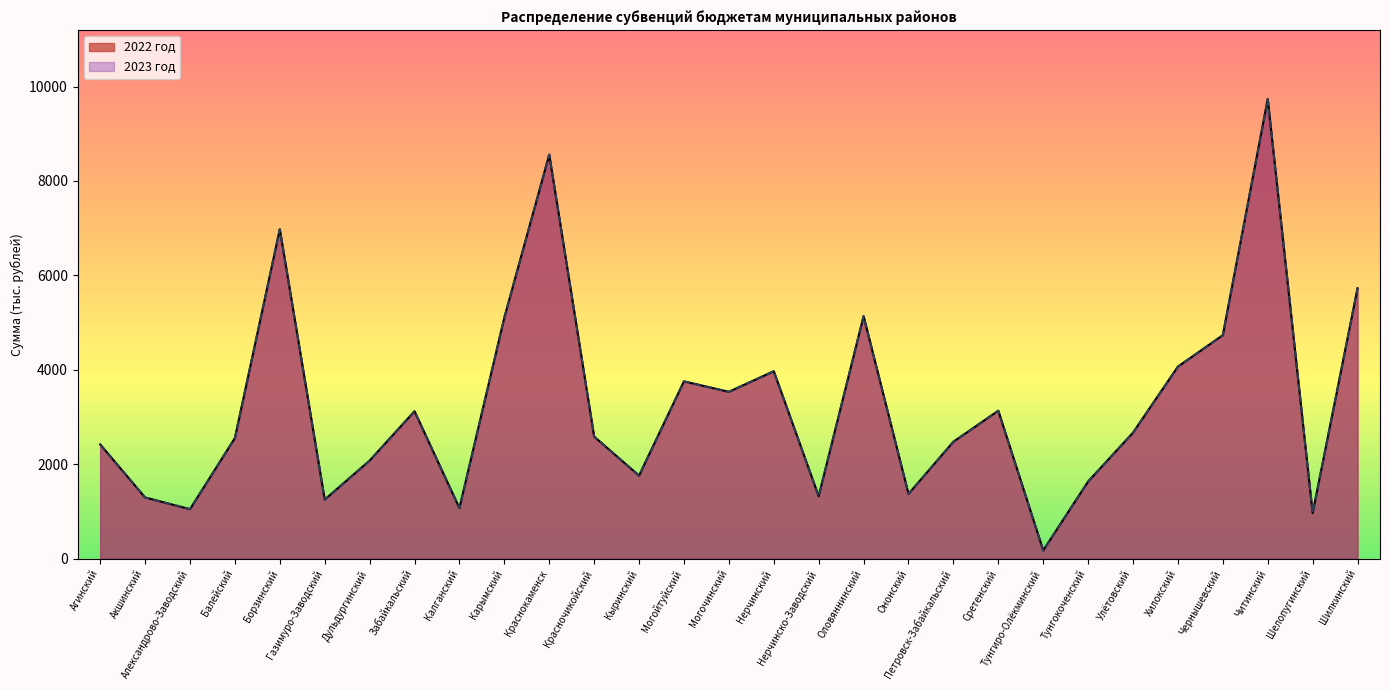

At which label does 2023 год first exceed 2584?

Борзинский